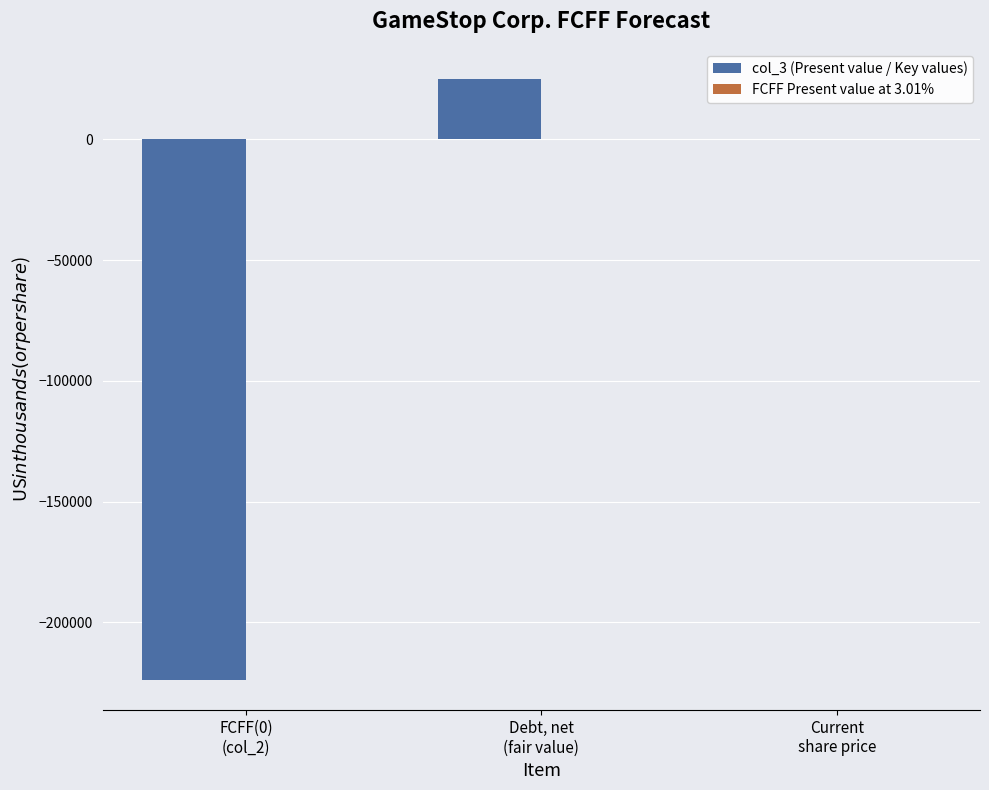

What is the greatest value displayed?

25000.0